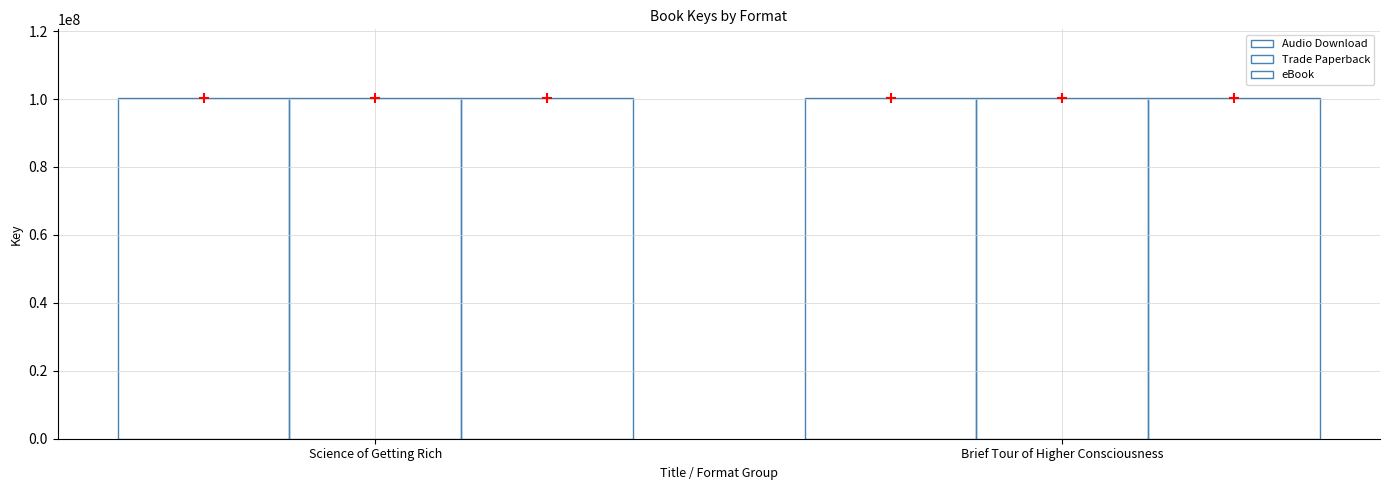

Which series contains the lowest Y value?

Audio Download